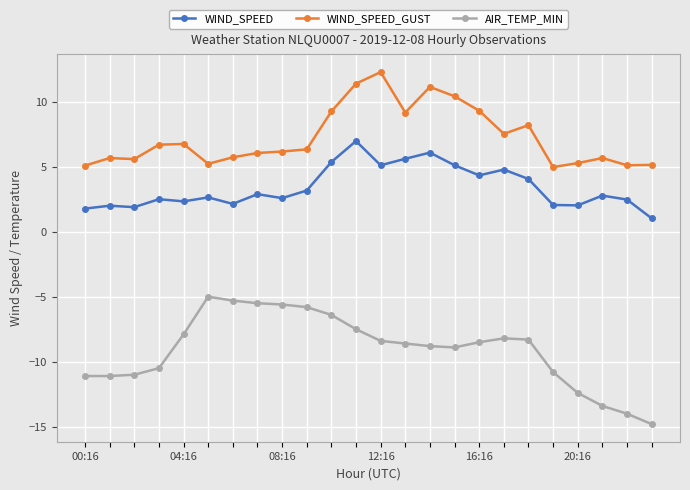

True or false: WIND_SPEED has more than 0 interior local peaks.

True